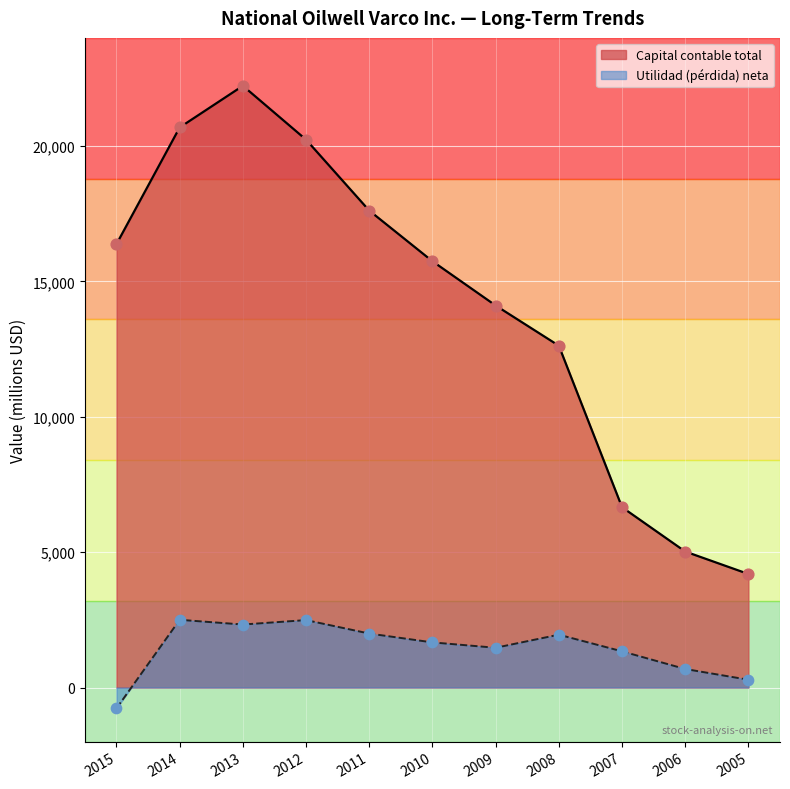

What are all the series names shown in the legend?

Capital contable total, Utilidad (pérdida) neta